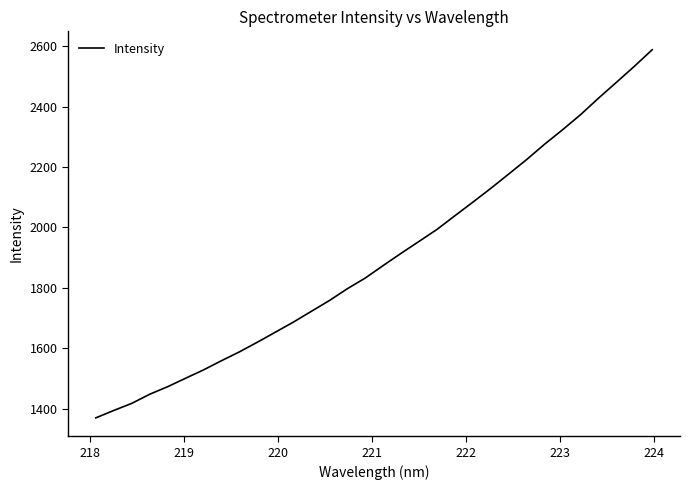

What is the average value?

1898.0